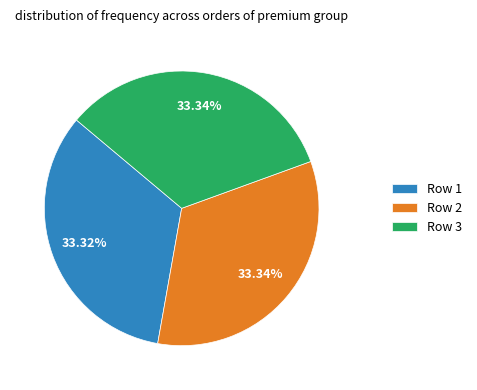

Does any single category account for the majority?

No